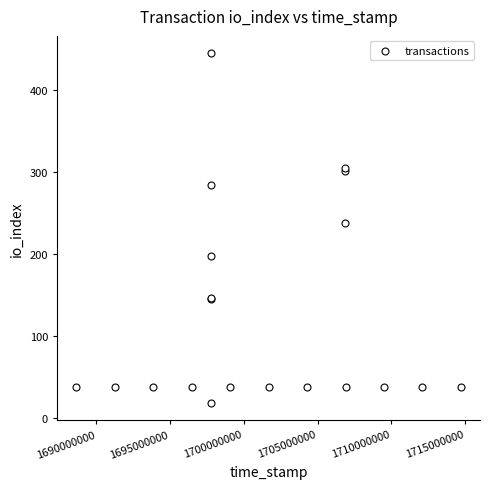

What Y value in the scatter plot is closest to 232?

238